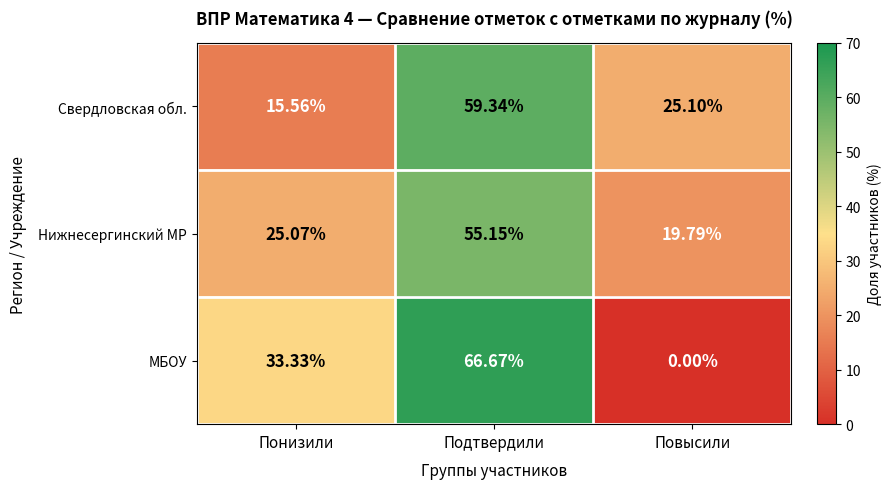

Which category has the lowest value across all series?

Повысили